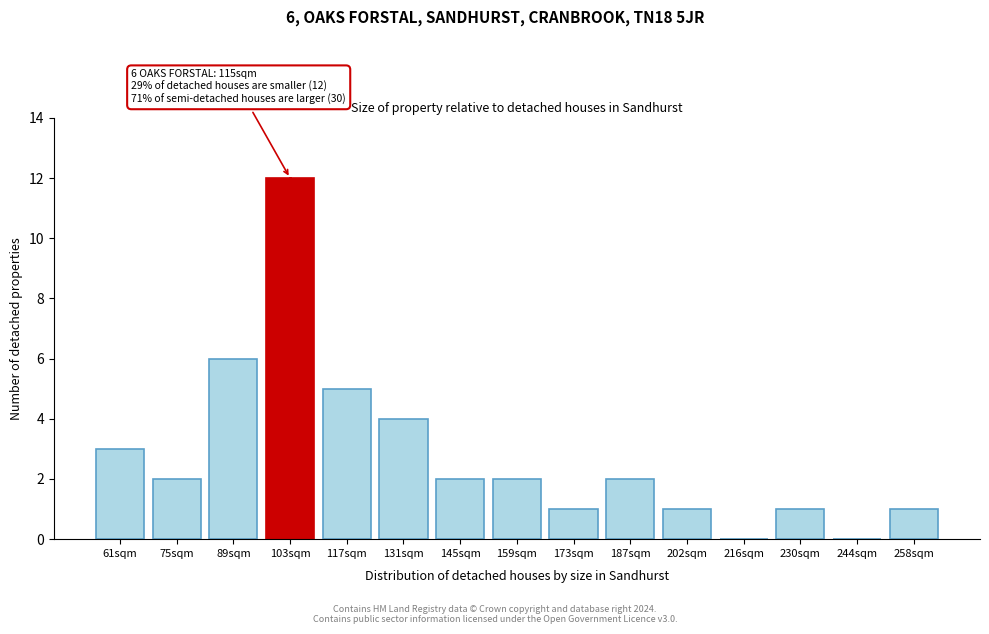

Reading left to right, extract all data points from this chart.

61sqm=3	75sqm=2	89sqm=6	103sqm=12	117sqm=5	131sqm=4	145sqm=2	159sqm=2	173sqm=1	187sqm=2	202sqm=1	216sqm=0	230sqm=1	244sqm=0	258sqm=1